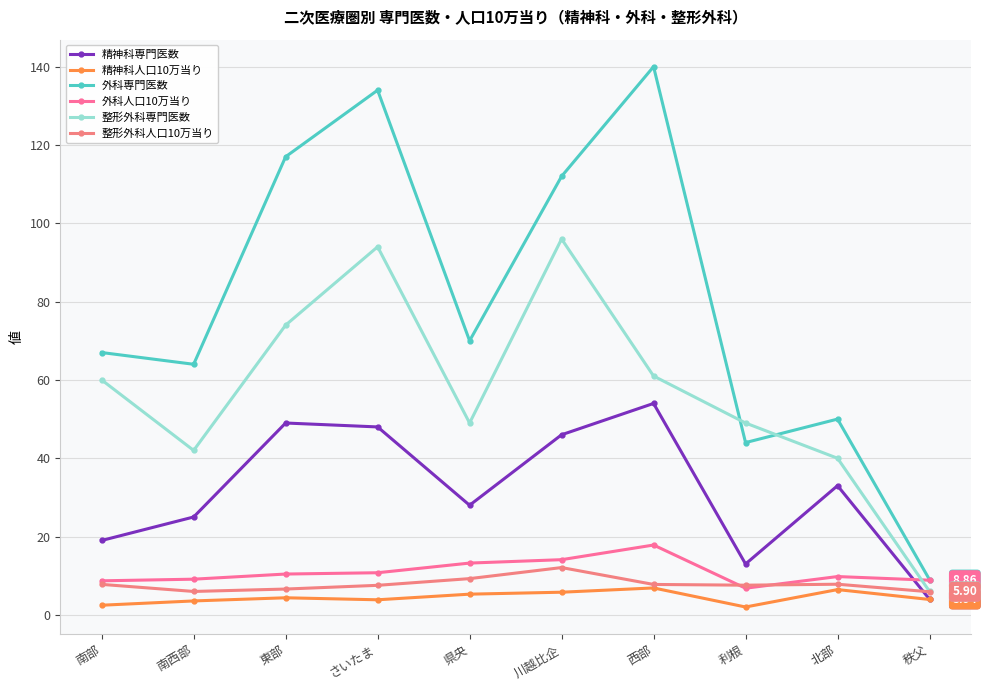

Which category has the highest value in the 外科人口10万当り series?

西部